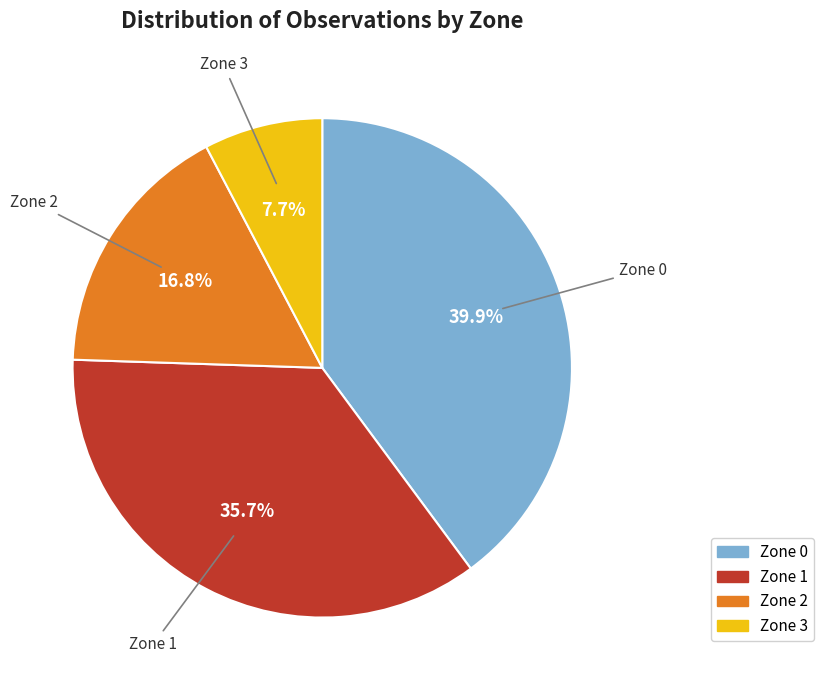

Which has a higher value, Zone 1 or Zone 3?

Zone 1